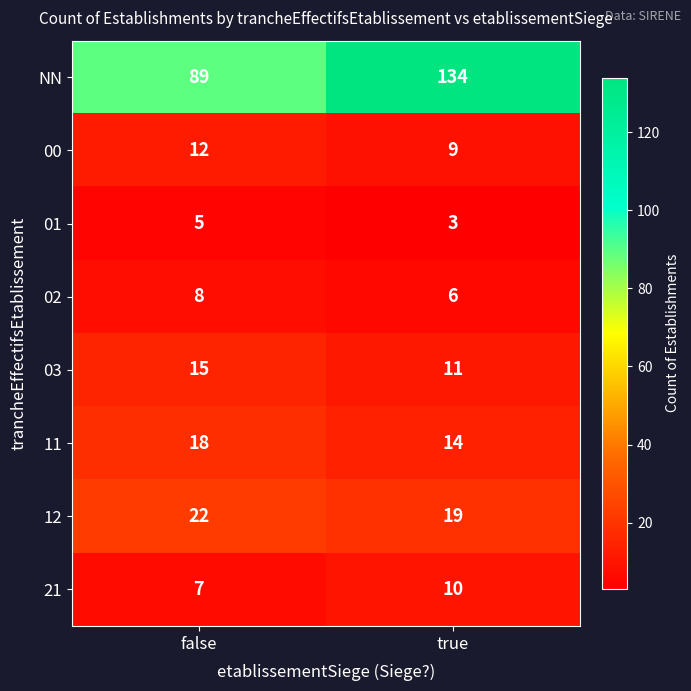

What is the difference between the highest and lowest values at true?

131